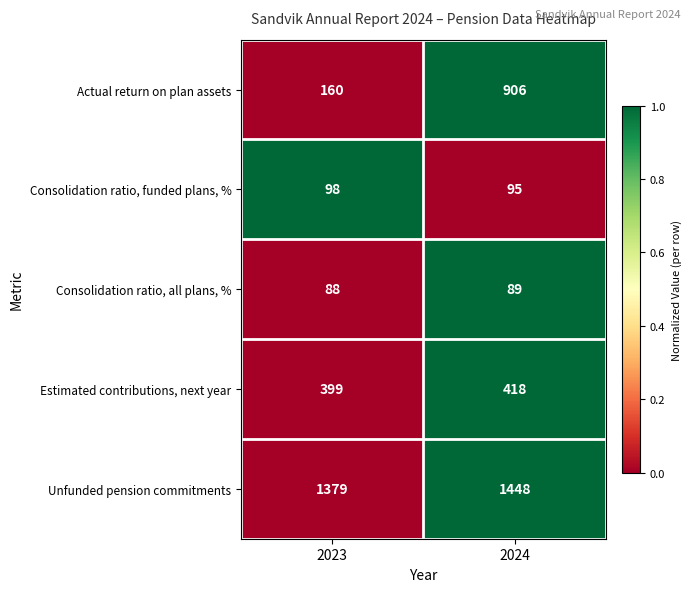

What is the average value of the Unfunded pension commitments series?

1414